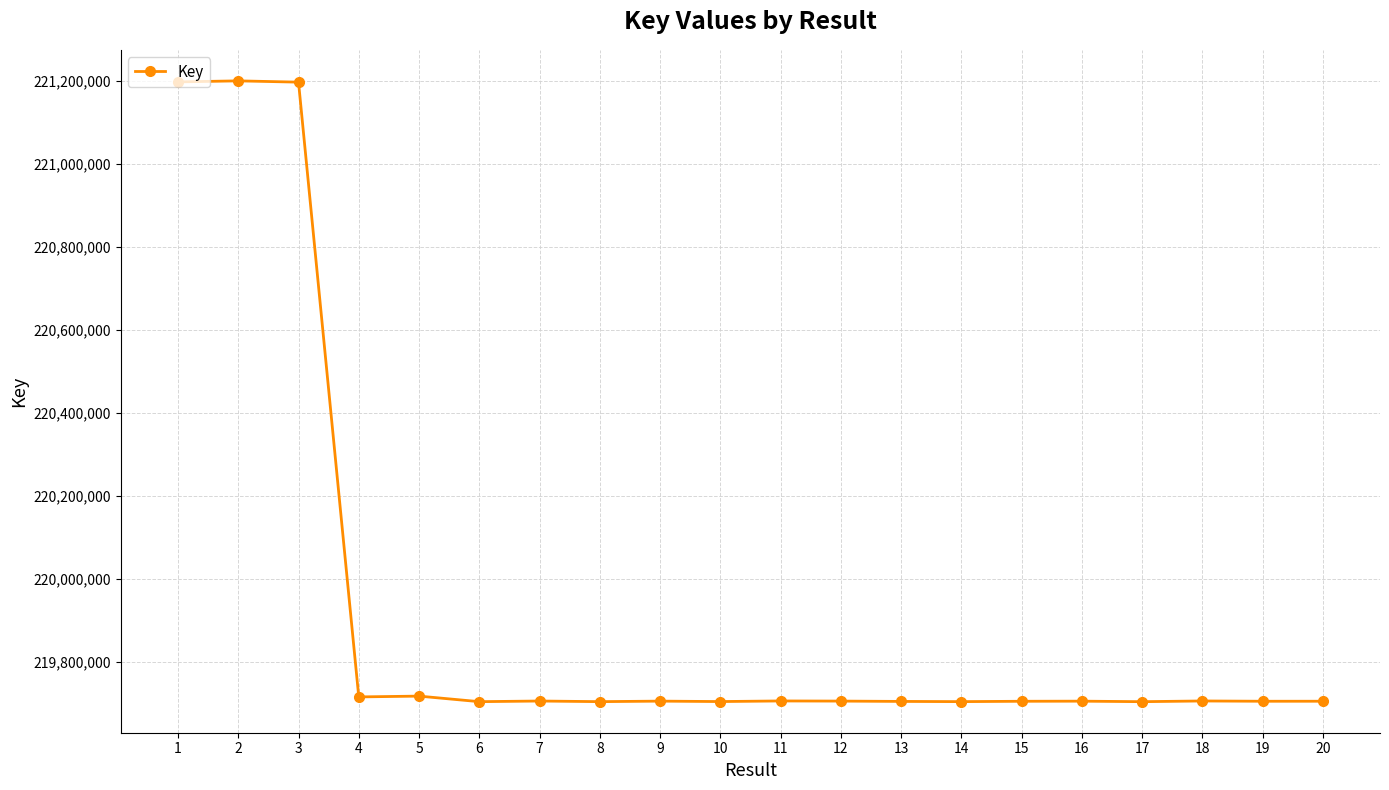

What is the sum of the values at 11 and 10?

439411250